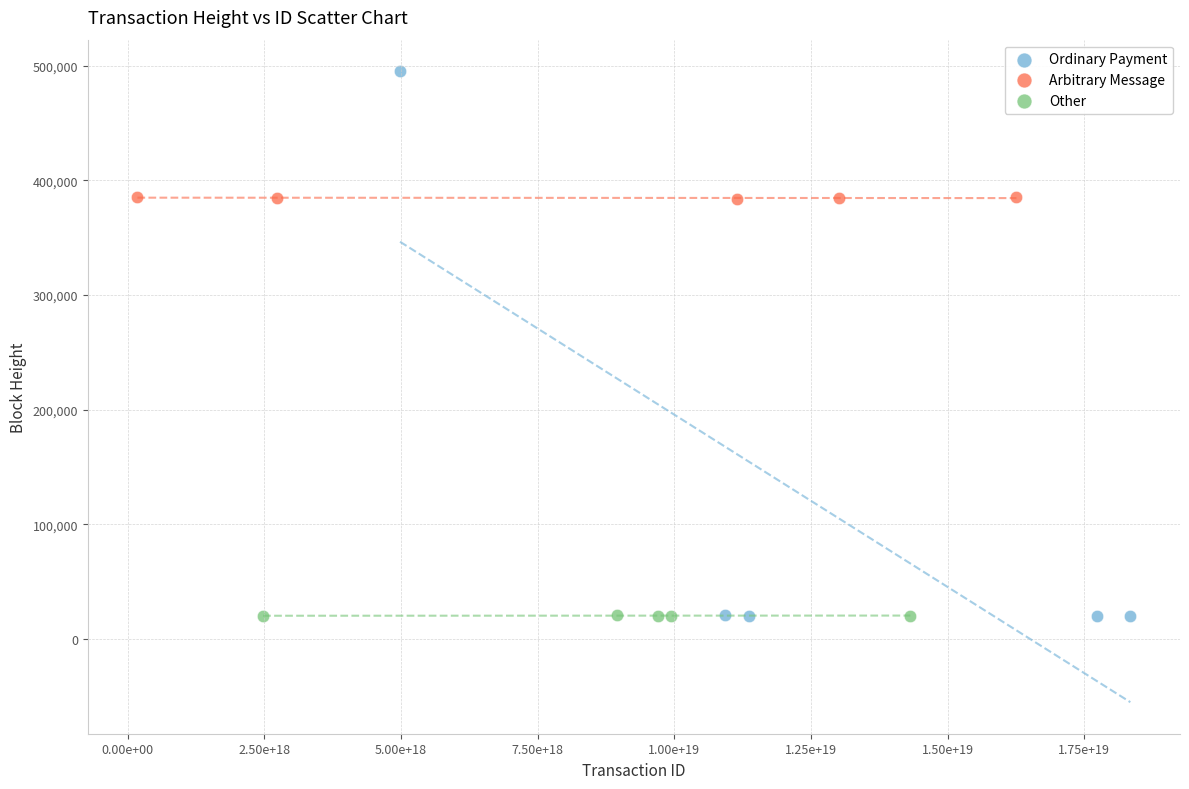

Which series has the widest spread of Y values?

Ordinary Payment